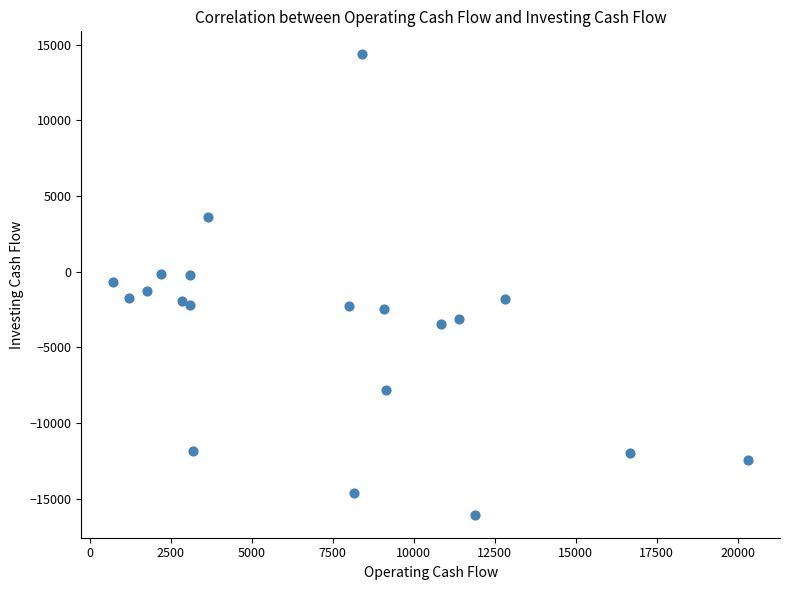

What is the range of X values (max minus min)?

19614